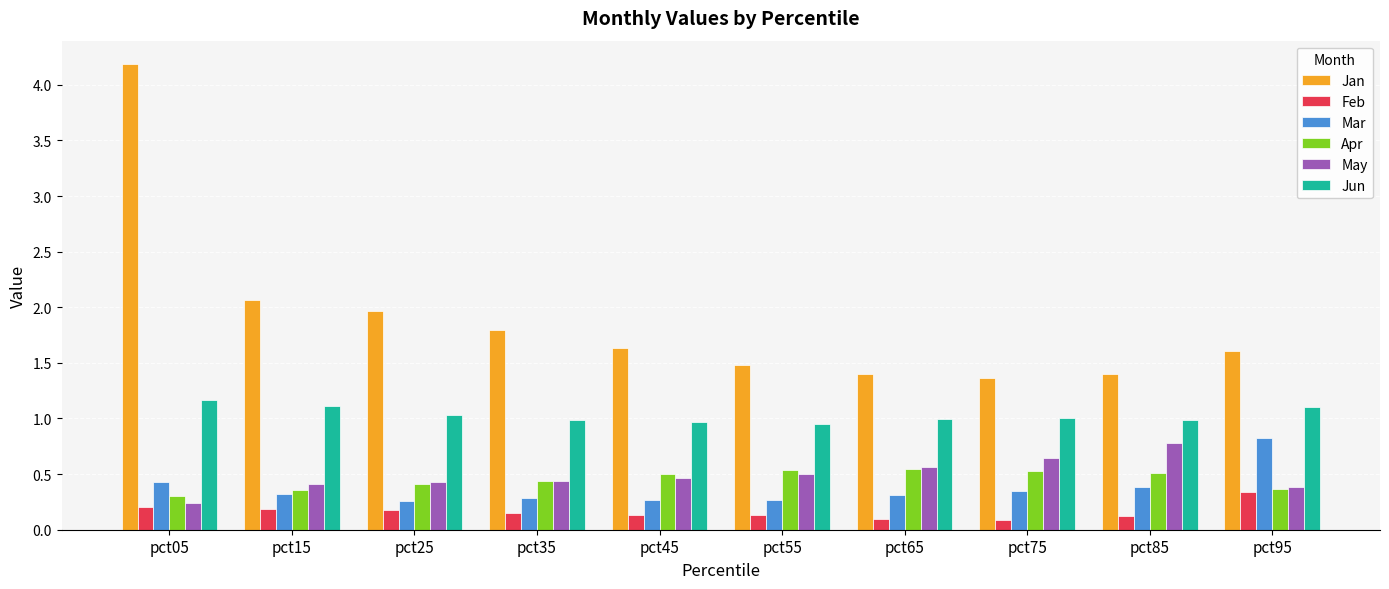

Is it true that Jan equals 1.6 at pct45?

True